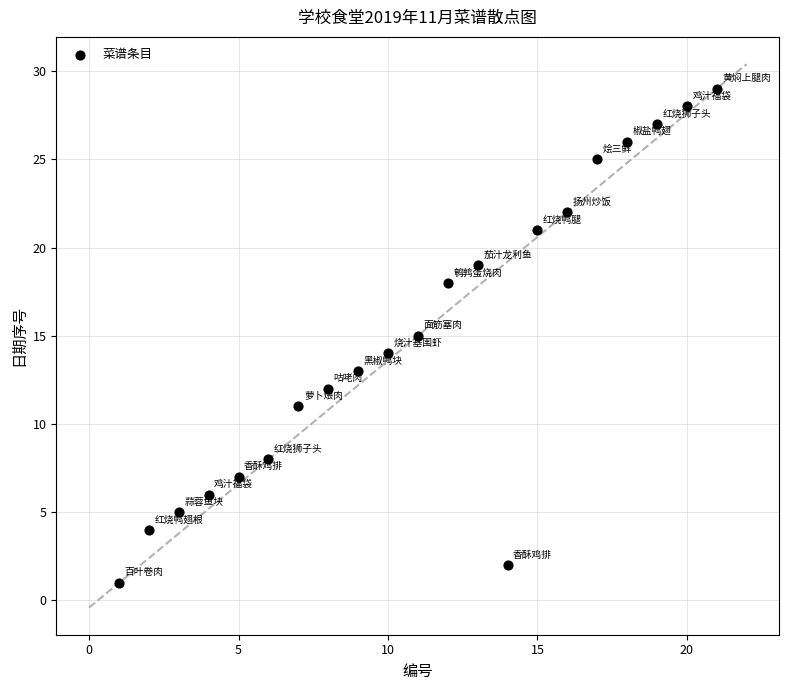

What is the range of X values (max minus min)?

20